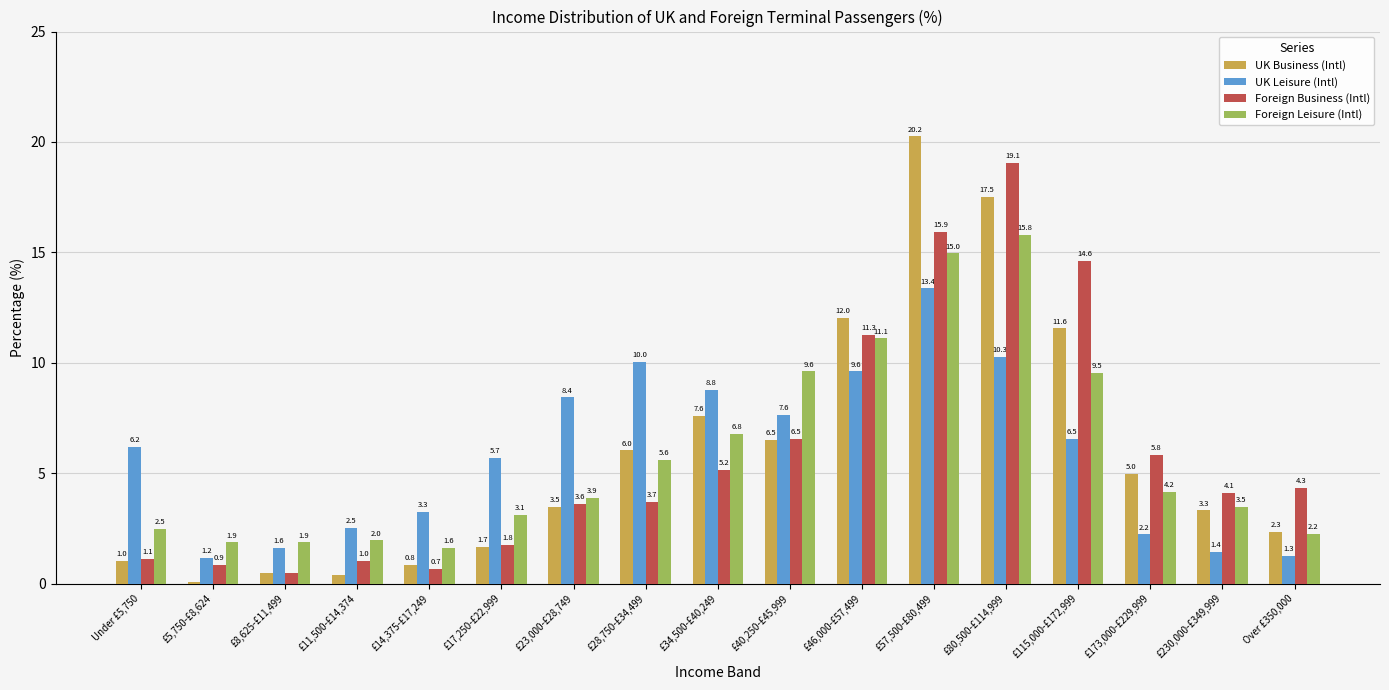

What are all the series names shown in the legend?

UK Business (Intl), UK Leisure (Intl), Foreign Business (Intl), Foreign Leisure (Intl)